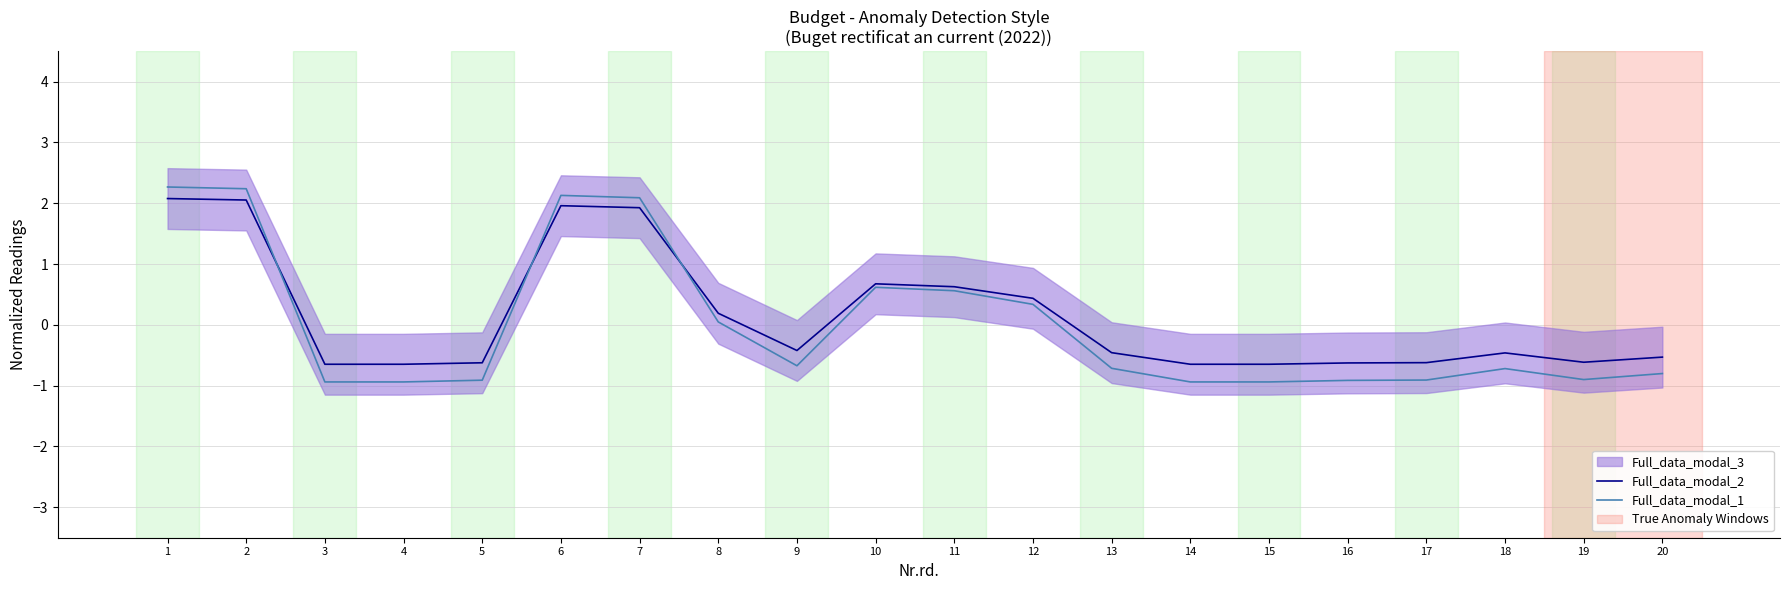

Rank the series by their maximum value, from lowest to highest.

Full_data_modal_2, Full_data_modal_1